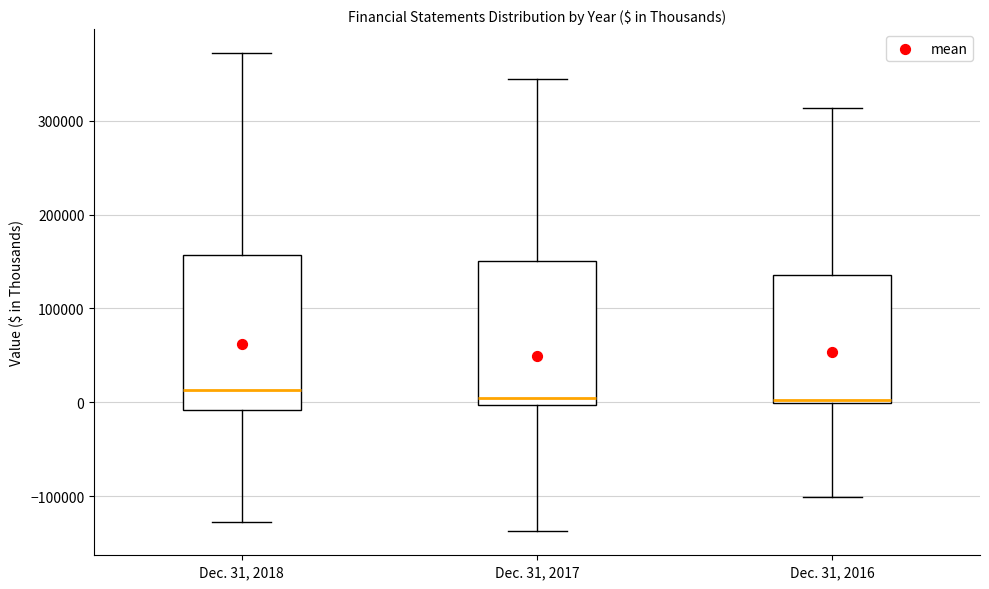

Where does the upper whisker of the box for Dec. 31, 2016 end on the y-axis? The values are not printed on the chart, so give them approximately, as read against the axis.

310000